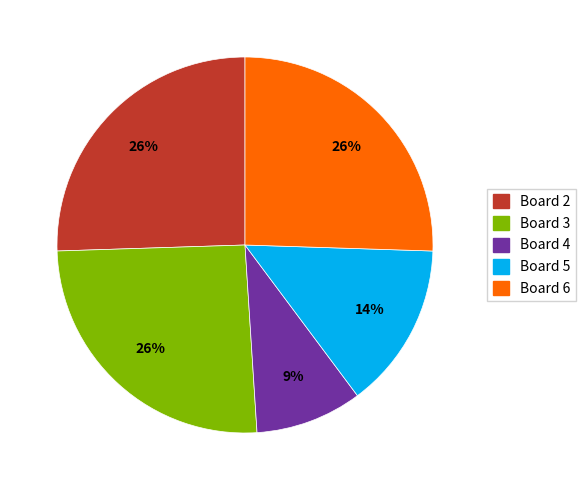

Is it true that Board 6 is 26% of the pie?

True